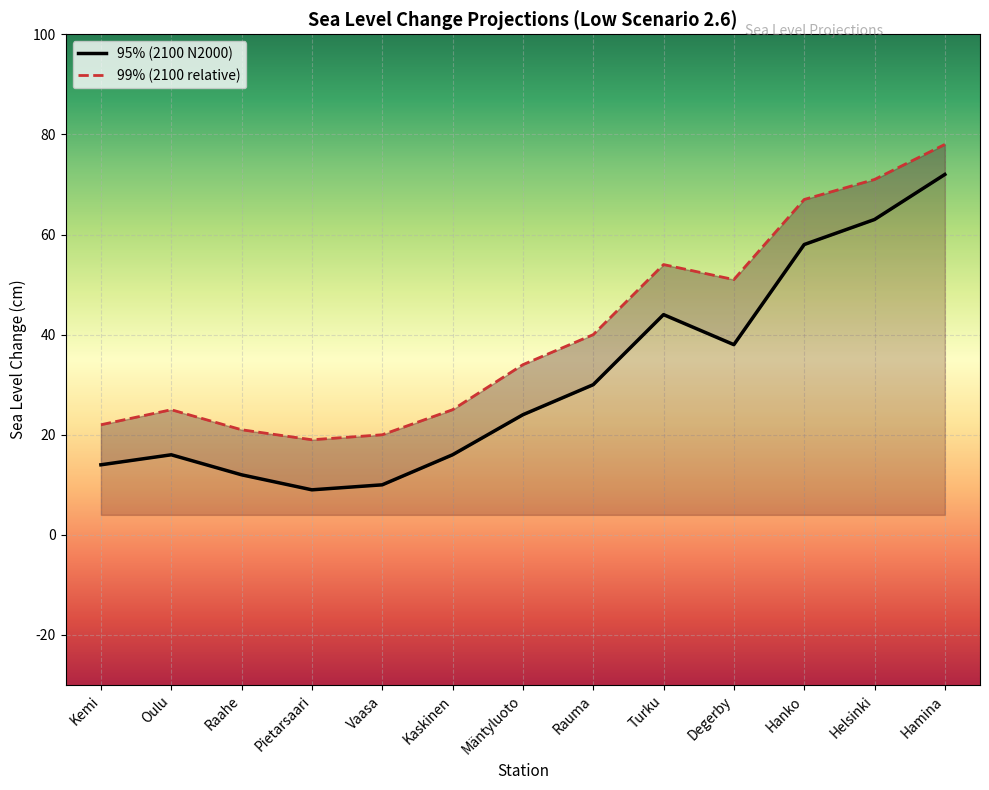

What is the average value of the 99% (2100 relative) series?

41